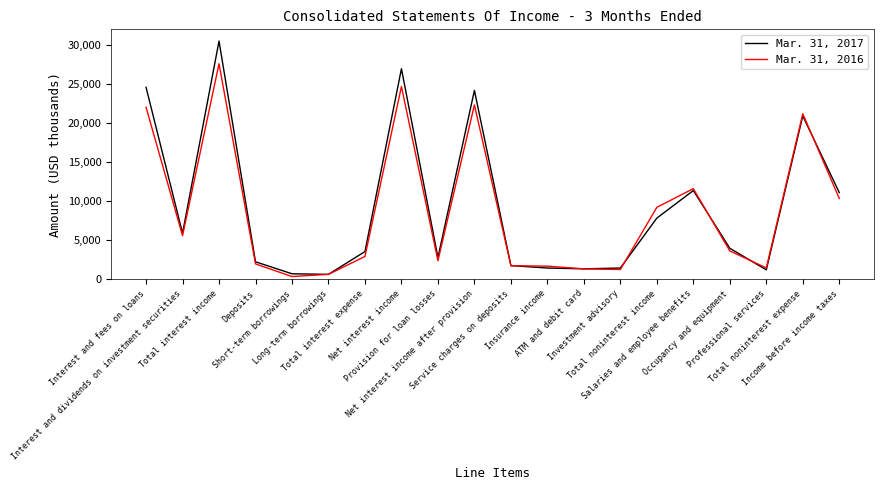

Is it true that Mar. 31, 2017 equals 26995 at Net interest income?

True